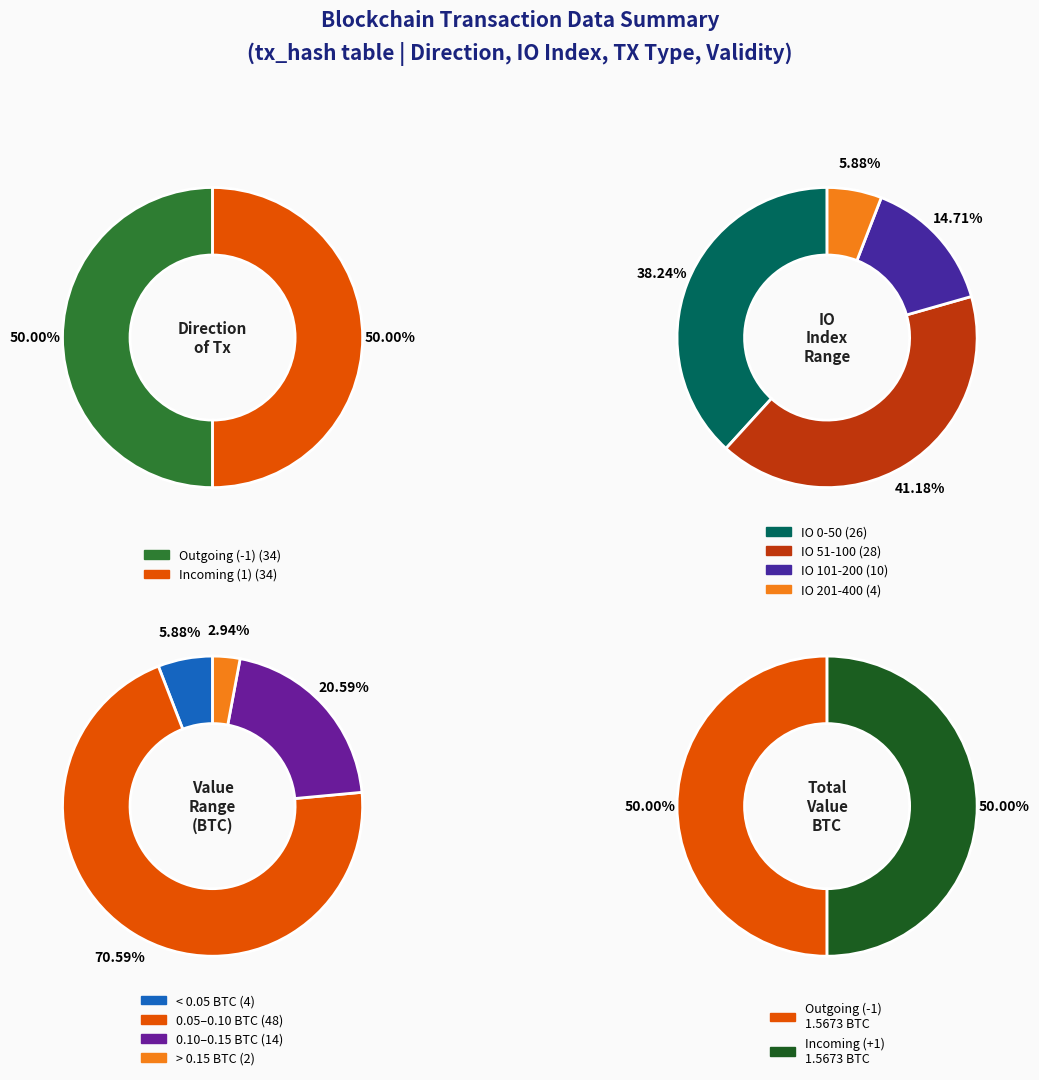

To the nearest percent, what is the average slice percentage?

50%